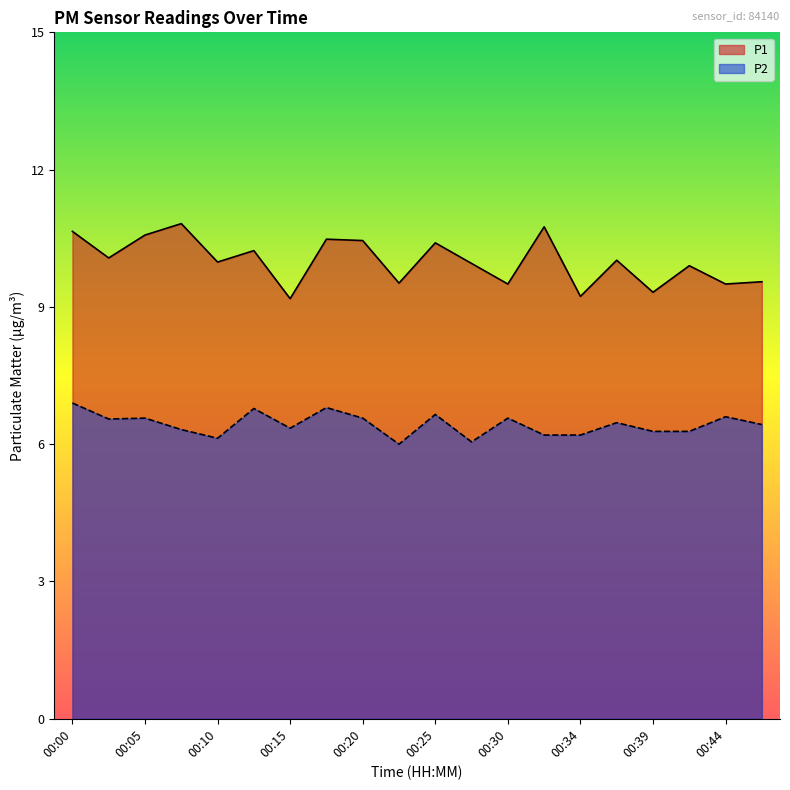

Between 00:22 and 00:25, which is larger?

00:25